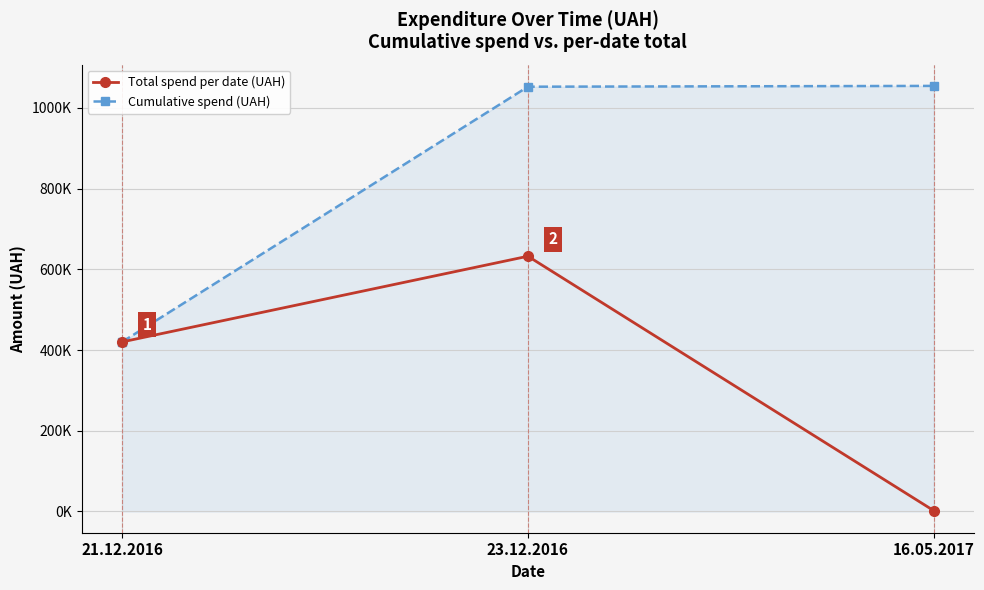

At which label is Cumulative spend (UAH) closest to 737448?

23.12.2016